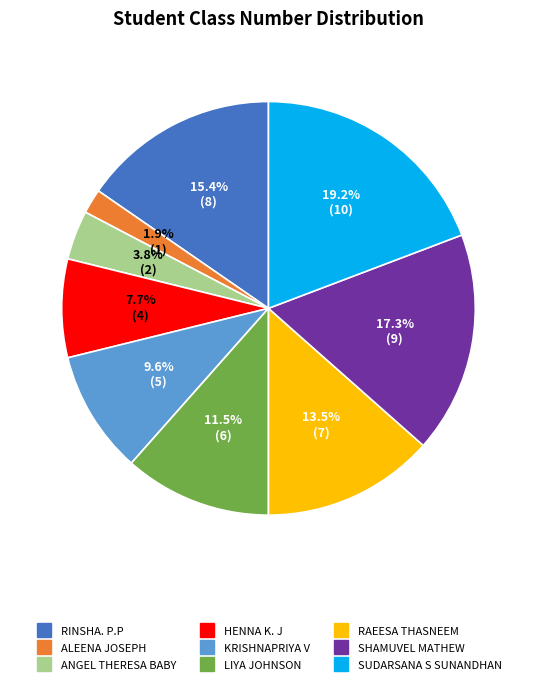

True or false: ALEENA JOSEPH accounts for 2% of the total.

True